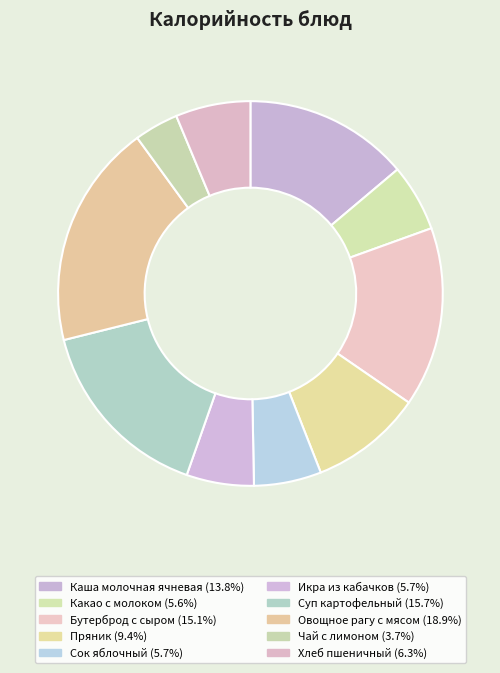

Which has a higher value, Икра из кабачков or Хлеб пшеничный?

Хлеб пшеничный